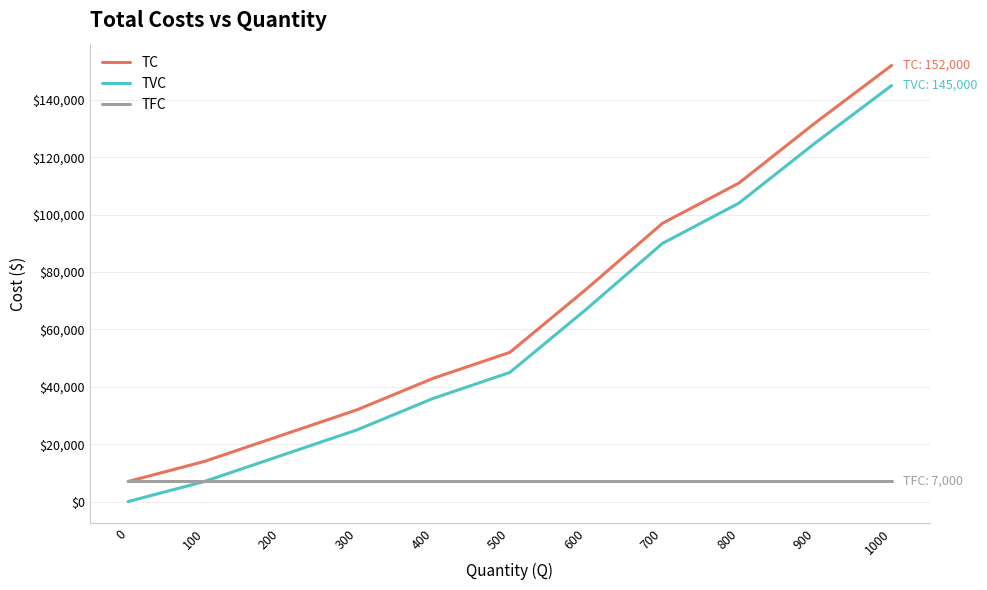

Does the chart display data point markers on the line(s)?

No